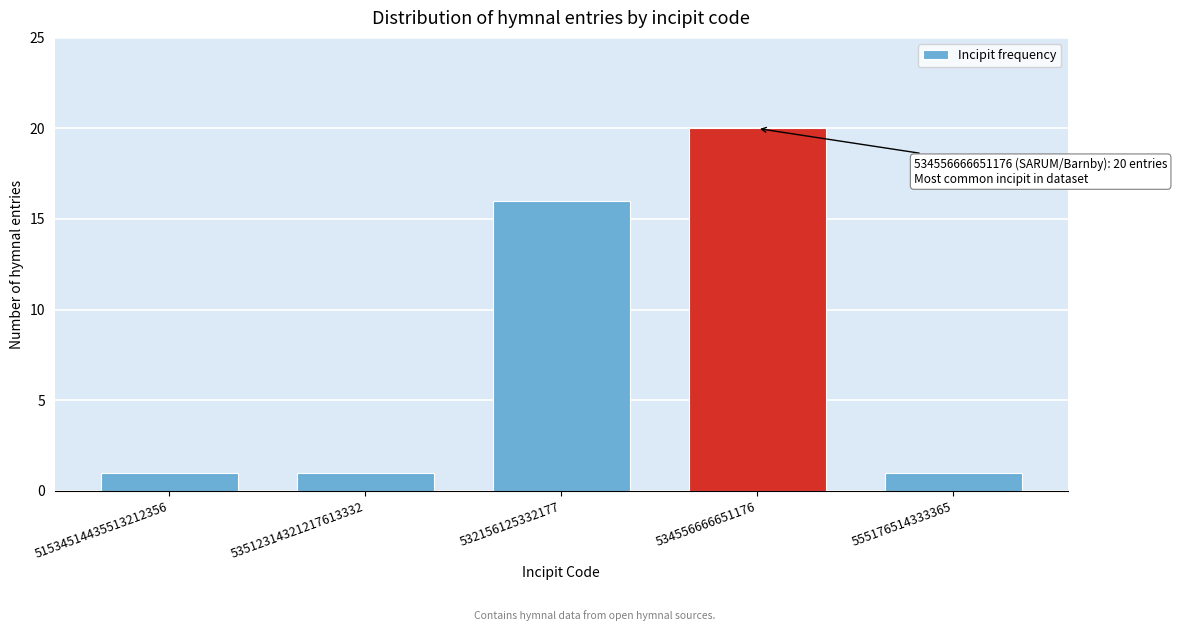

Reading left to right, list all the values displayed in this chart.

1	1	16	20	1